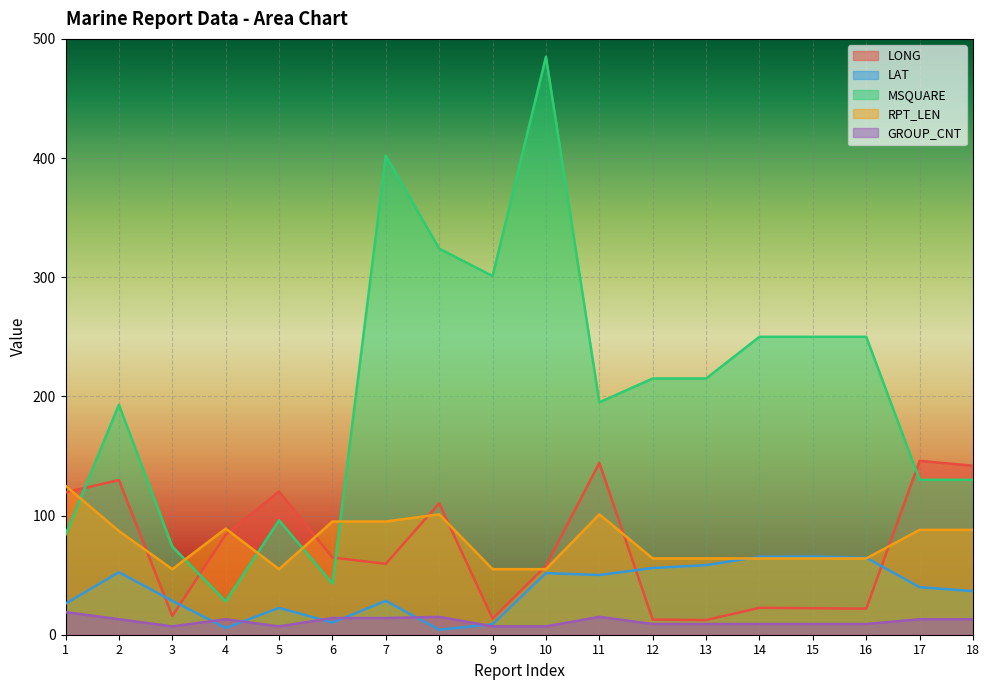

What is the difference between the second highest and minimum values in the LONG series?

131.9